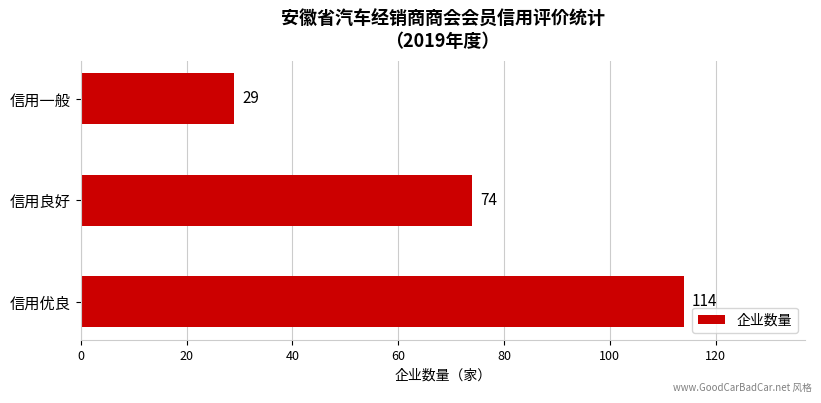

Rank the categories by value from highest to lowest.

信用优良, 信用良好, 信用一般